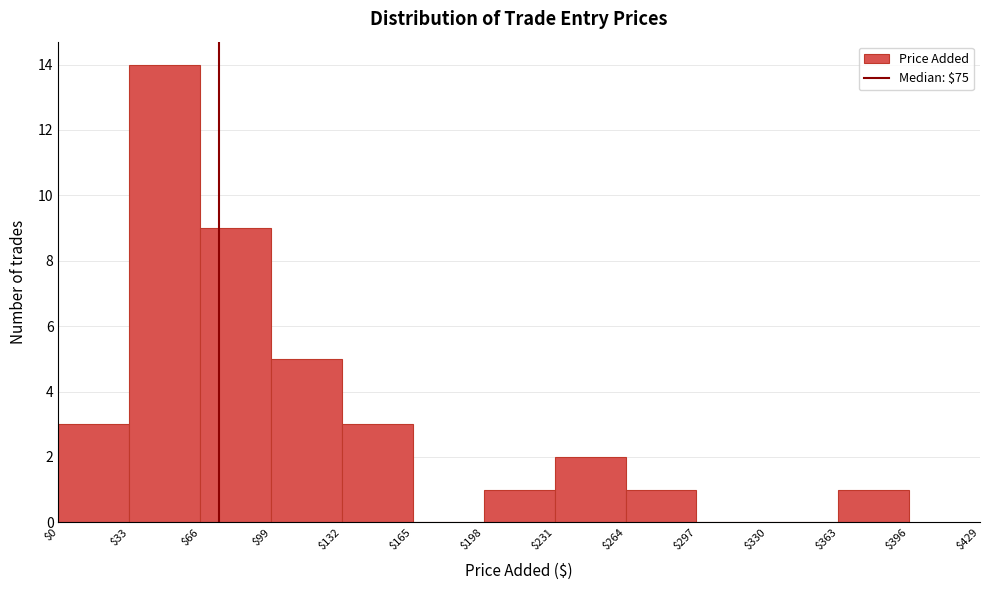

Over which range of the x-axis is the bar tallest?

$33 to $66